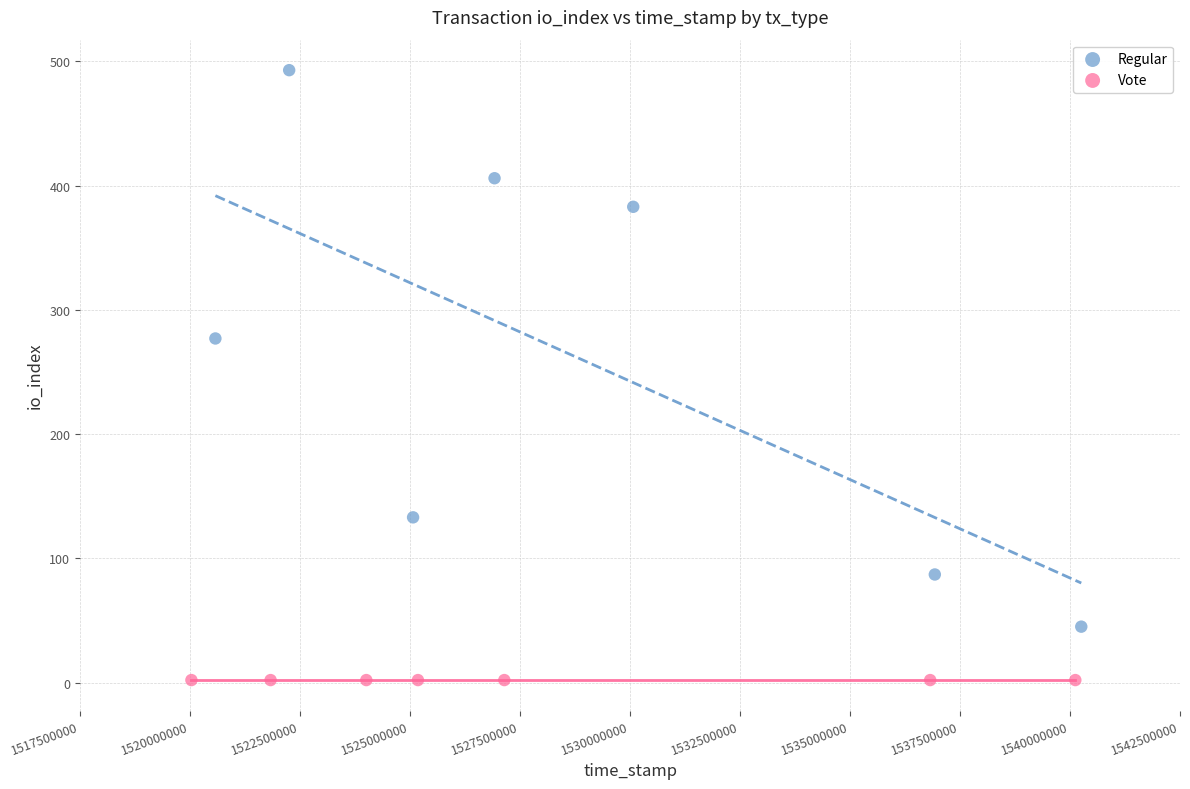

Which series contains the lowest Y value?

Vote